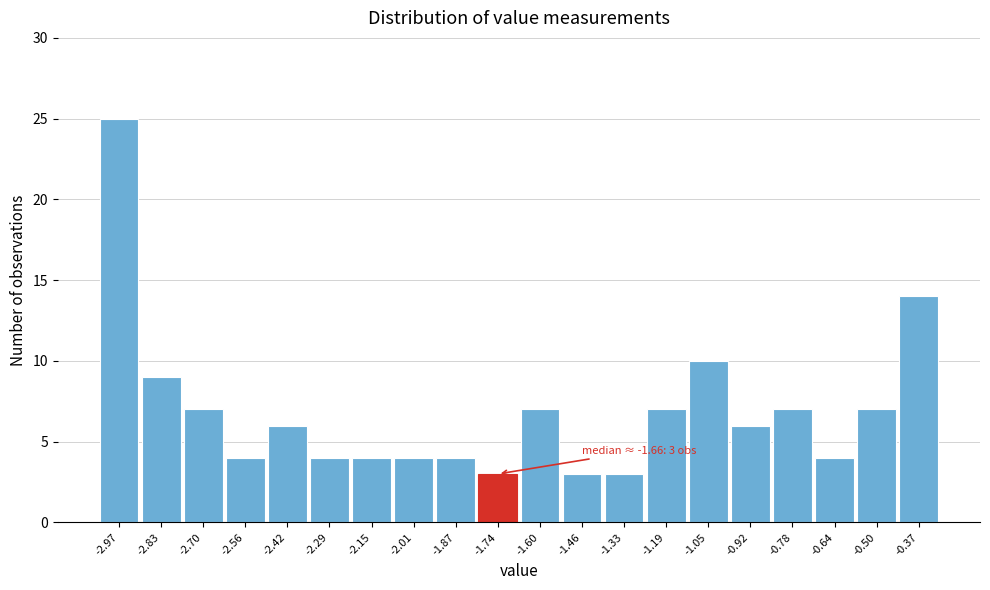

Reading left to right, extract all data points from this chart.

25	9	7	4	6	4	4	4	4	3	7	3	3	7	10	6	7	4	7	14